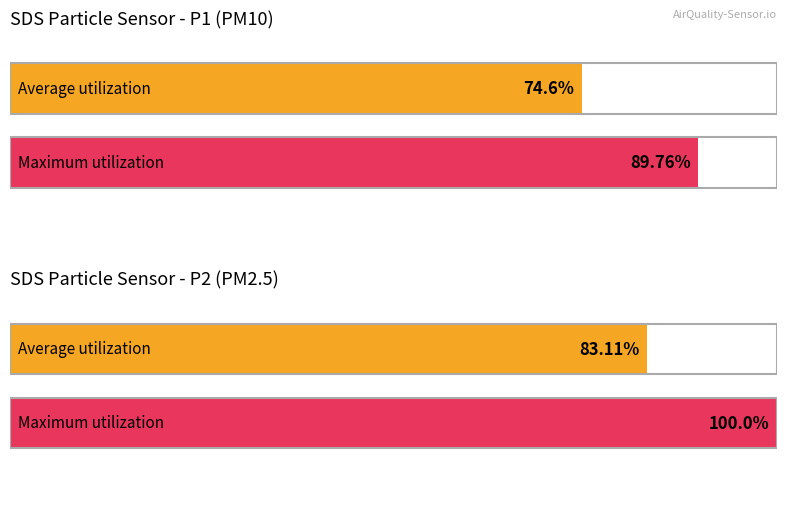

How many distinct data groups are displayed?

2